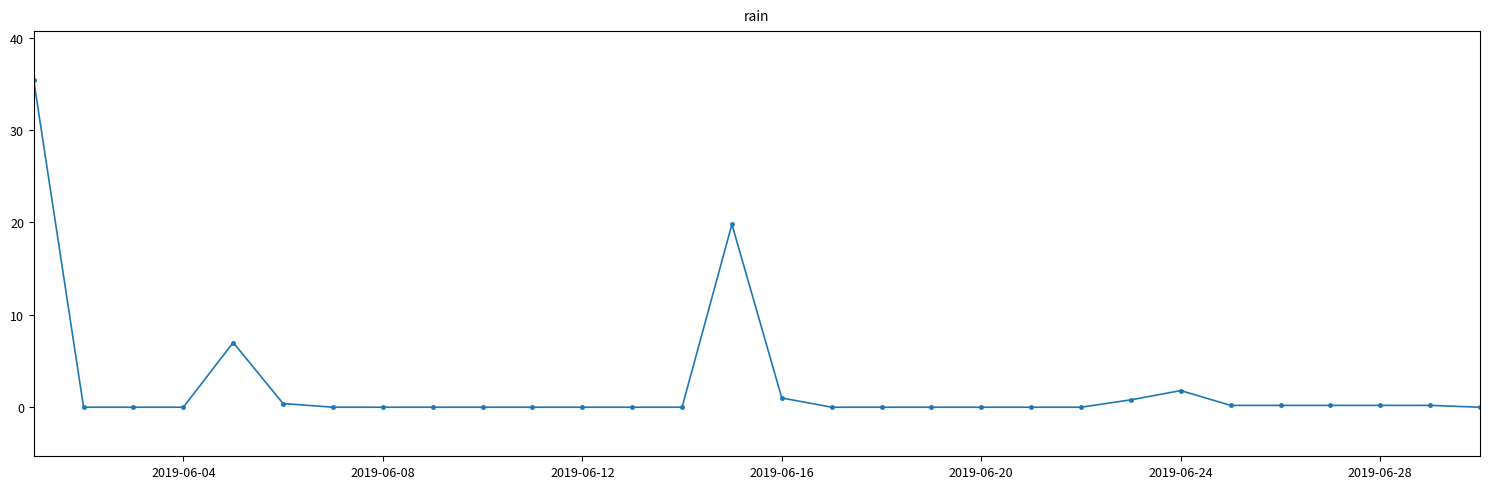

Does the chart have visible grid lines?

No